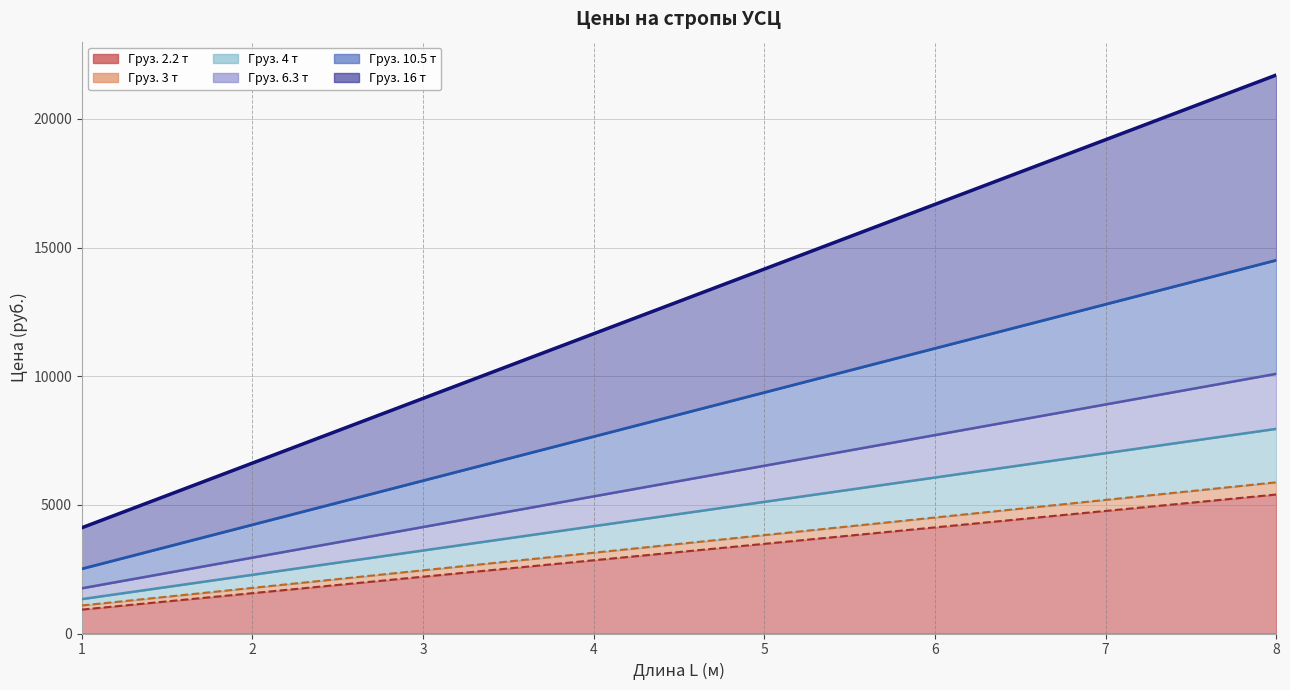

What is the sum of all 16t values?

103245